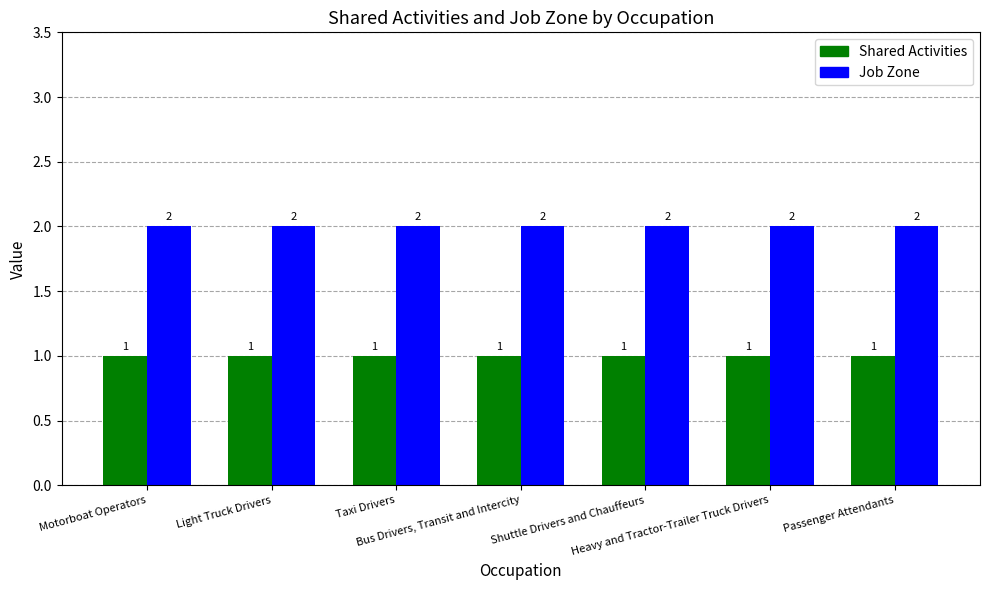

At how many categories does at least one series exceed 1?

7